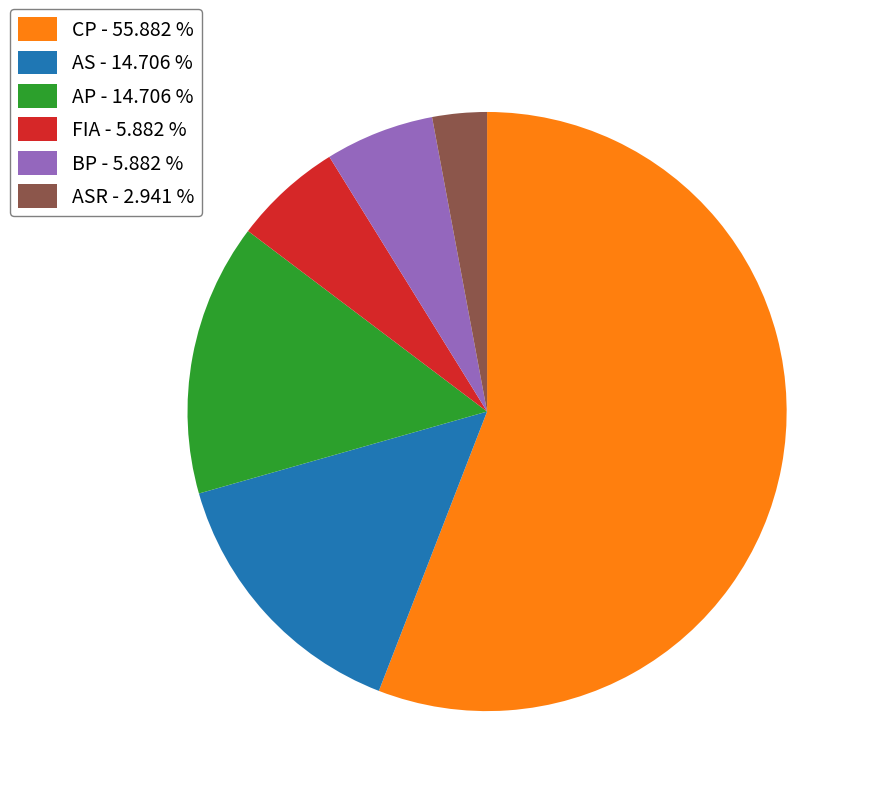

Which category has the smallest portion of the pie?

ASR - 2.941 %